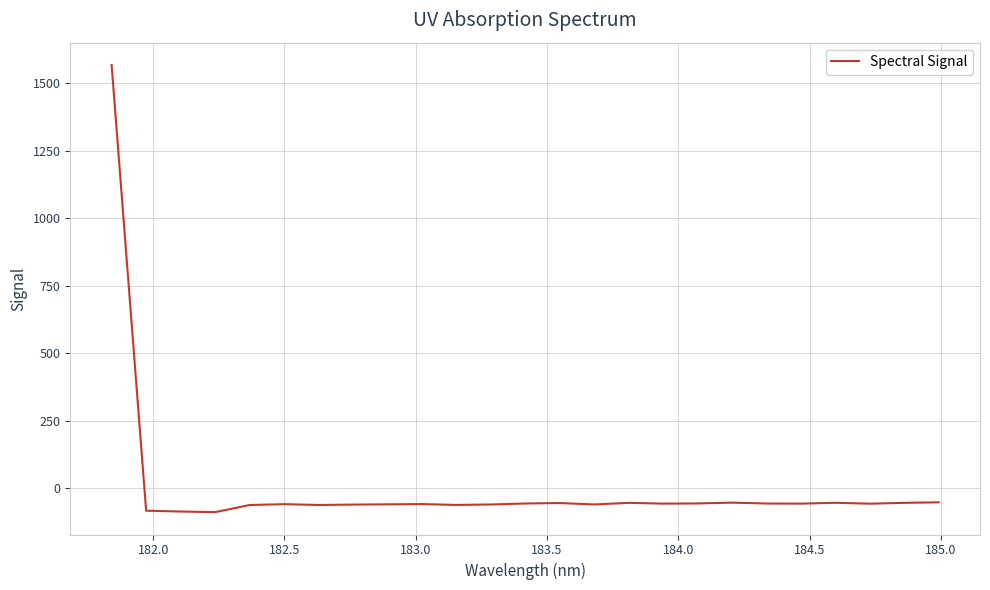

What is the minimum value shown in the chart?

-89.2